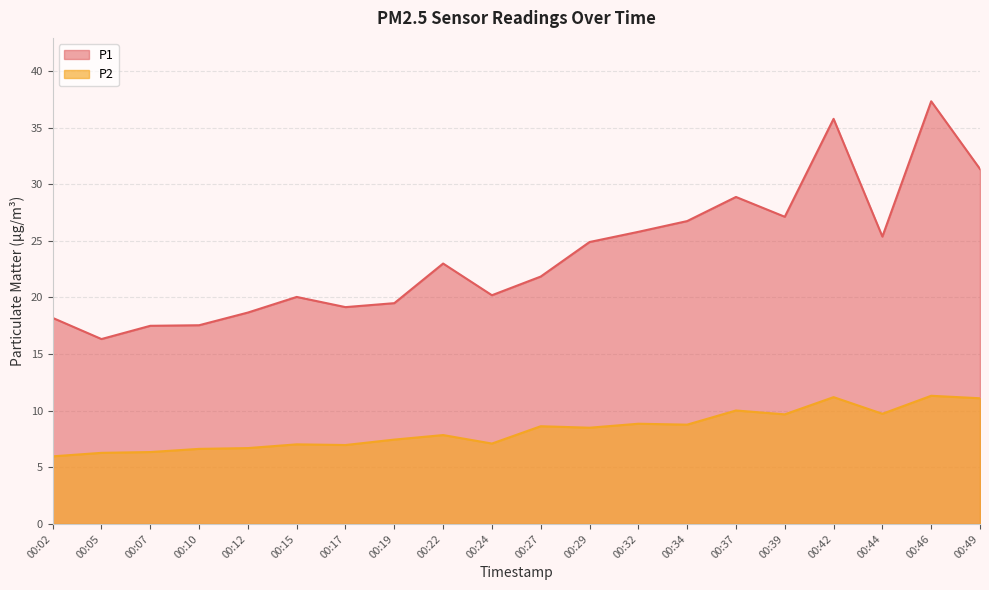

What is the difference between the maximum and second lowest values in the P2 series?

5.0